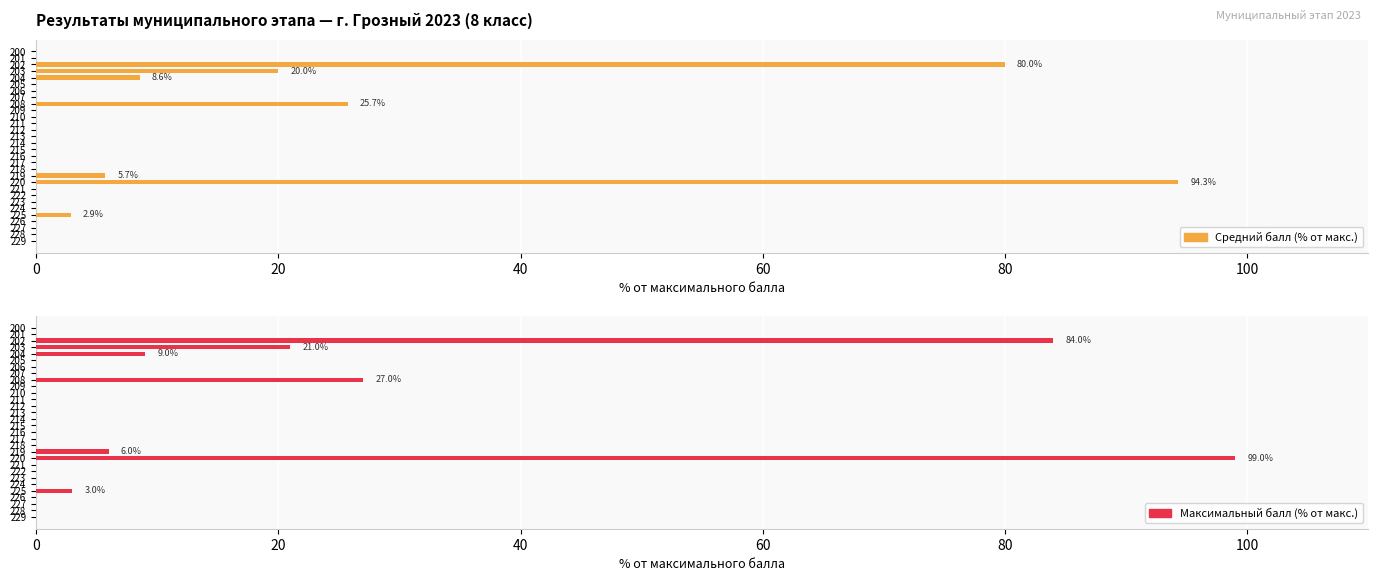

Reading right to left, transcribe all the data shown in this chart.

Средний балл (% от макс.): 0.0	0.0	0.0	0.0	2.9	0.0	0.0	0.0	0.0	94.3	5.7	0.0	0.0	0.0	0.0	0.0	0.0	0.0	0.0	0.0	0.0	25.7	0.0	0.0	0.0	8.6	20.0	80.0	0.0	0.0
Максимальный балл (% от макс.): 0.0	0.0	0.0	0.0	3.0	0.0	0.0	0.0	0.0	99.0	6.0	0.0	0.0	0.0	0.0	0.0	0.0	0.0	0.0	0.0	0.0	27.0	0.0	0.0	0.0	9.0	21.0	84.0	0.0	0.0